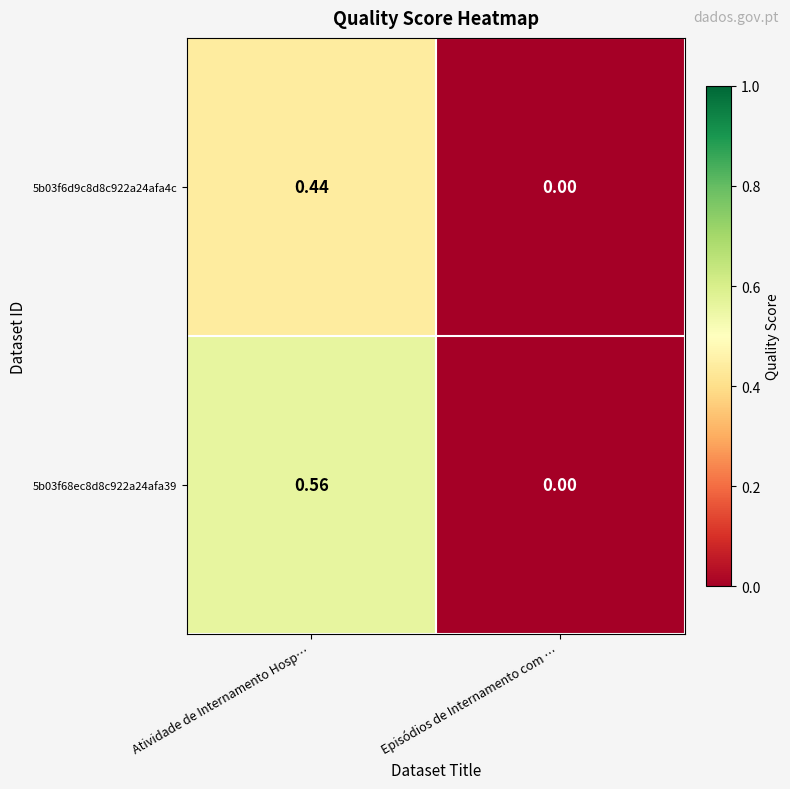

Rank the categories by 5b03f68ec8d8c922a24afa39 value from highest to lowest.

Atividade de Internamento Hosp…, Episódios de Internamento com …